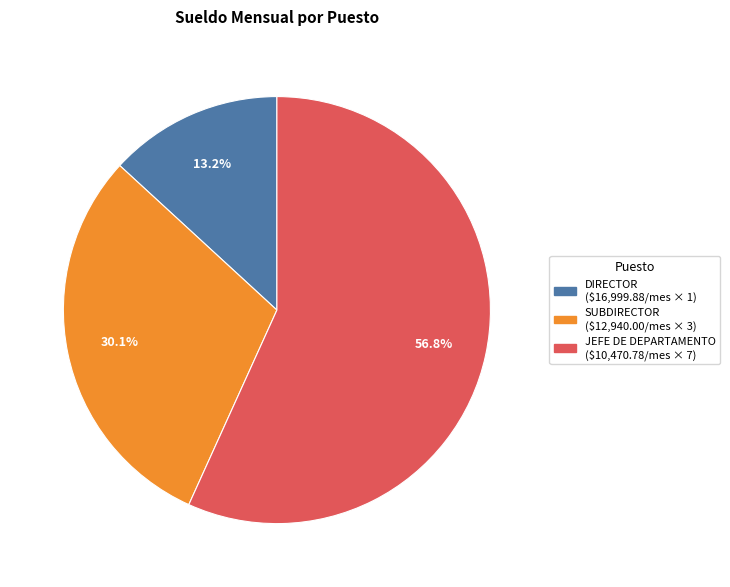

Rank the categories by value from highest to lowest.

JEFE DE DEPARTAMENTO, SUBDIRECTOR, DIRECTOR